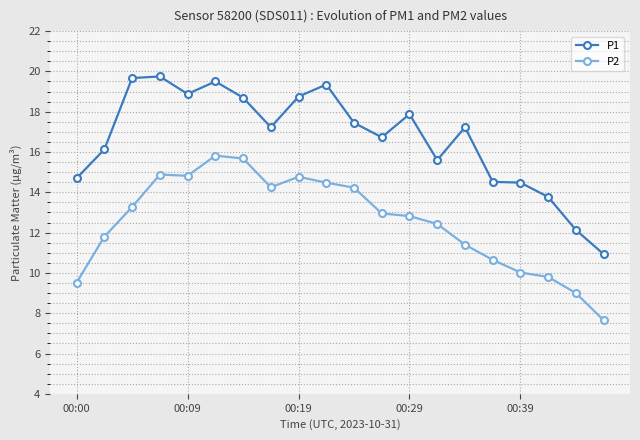

Which series has the widest spread of values?

P1